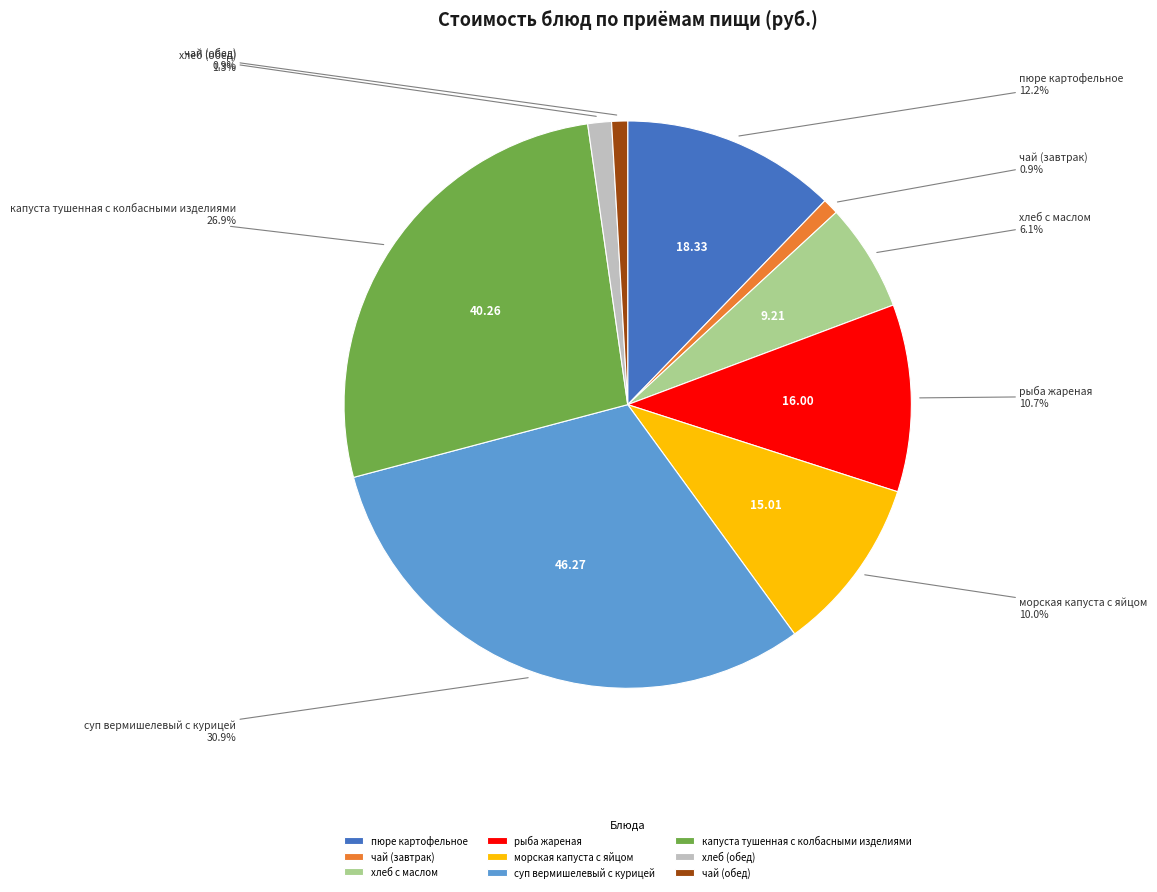

True or false: хлеб с маслом accounts for 1% of the total.

False